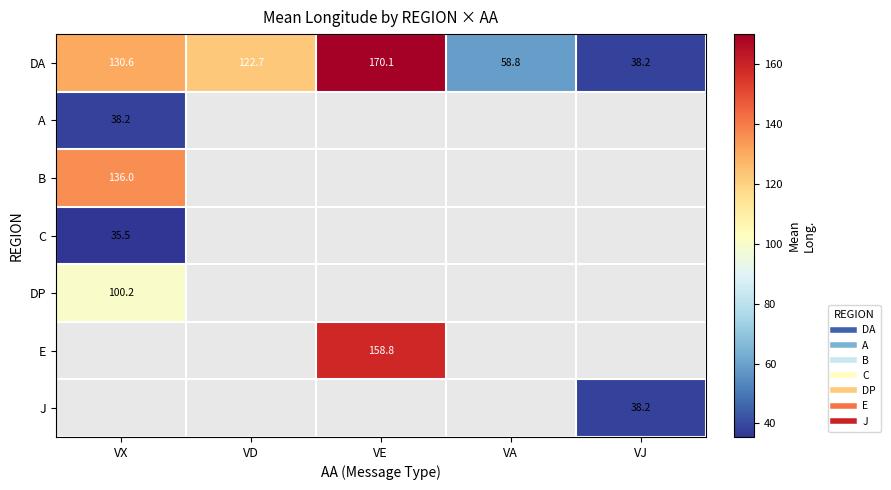

How many distinct data groups are displayed?

7